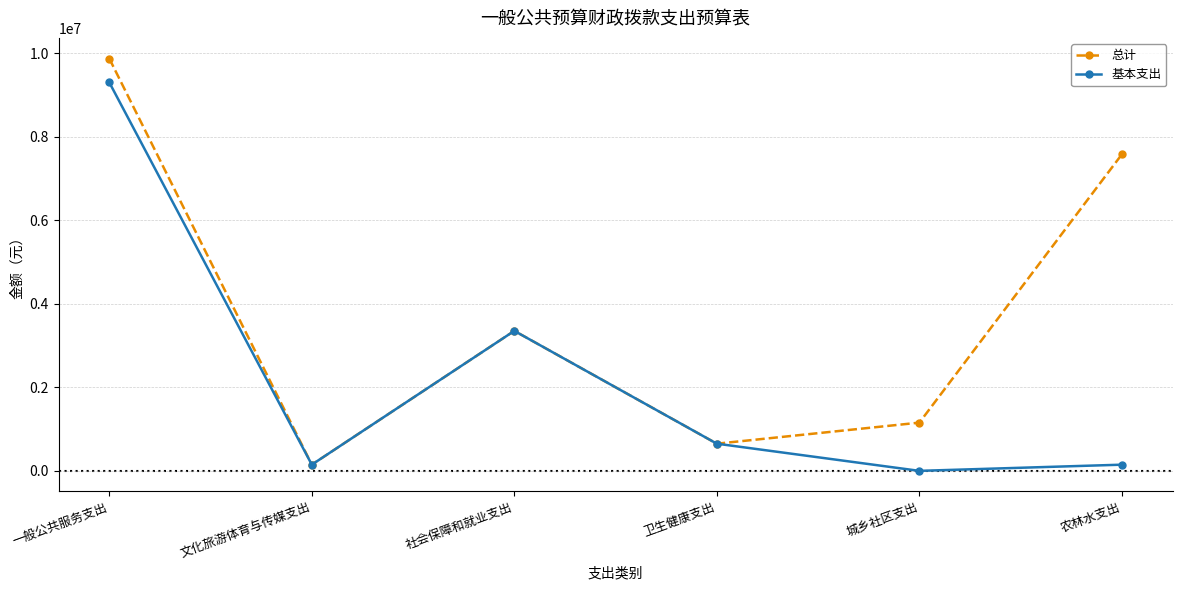

How many values in the 基本支出 series exceed 650584?

3